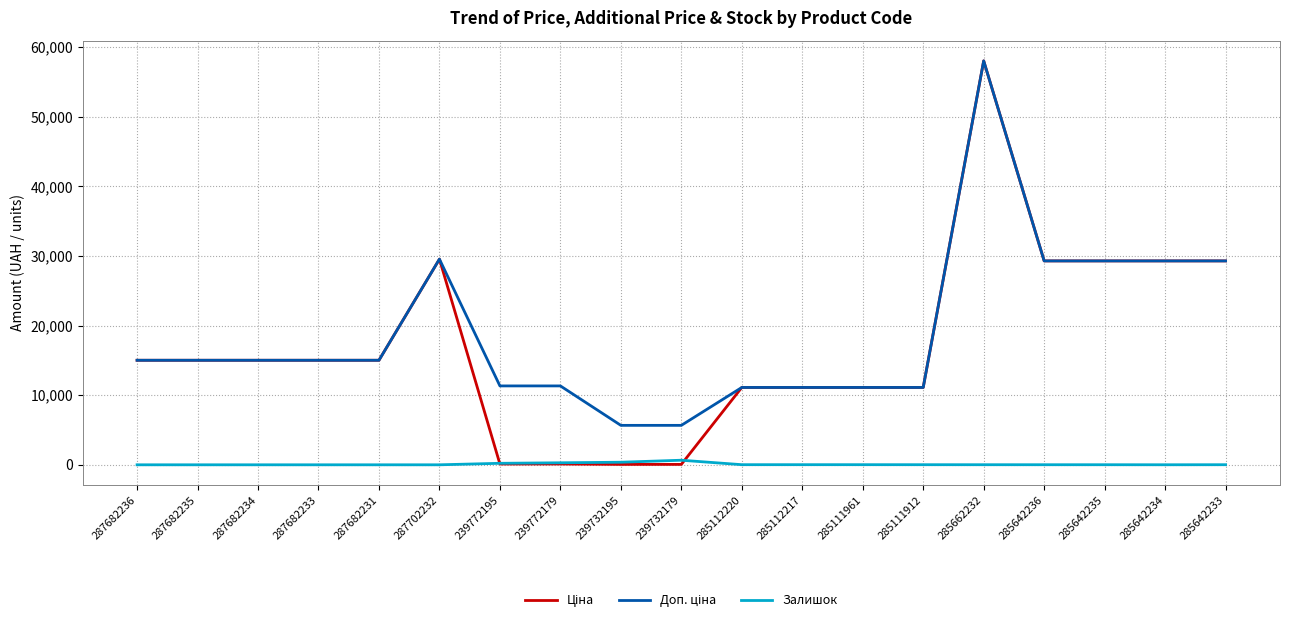

At which category is the sum across all series the highest?

285662232